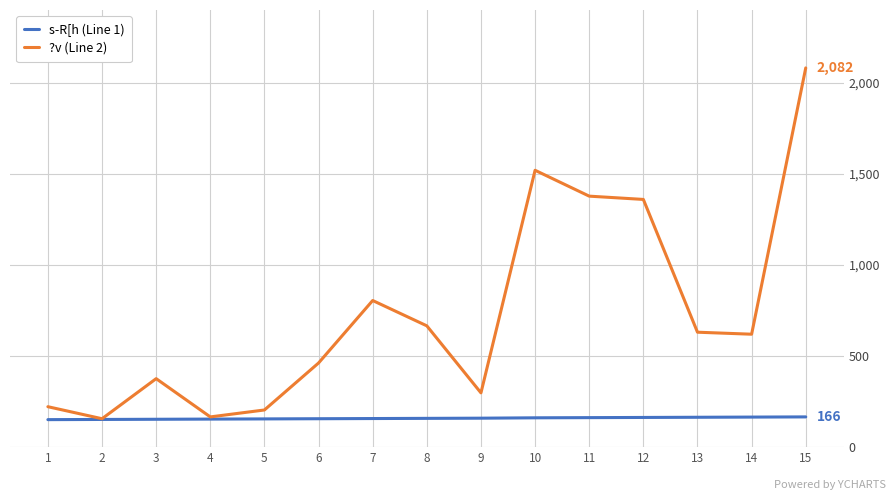

What is the total value across all series at 10?

1681